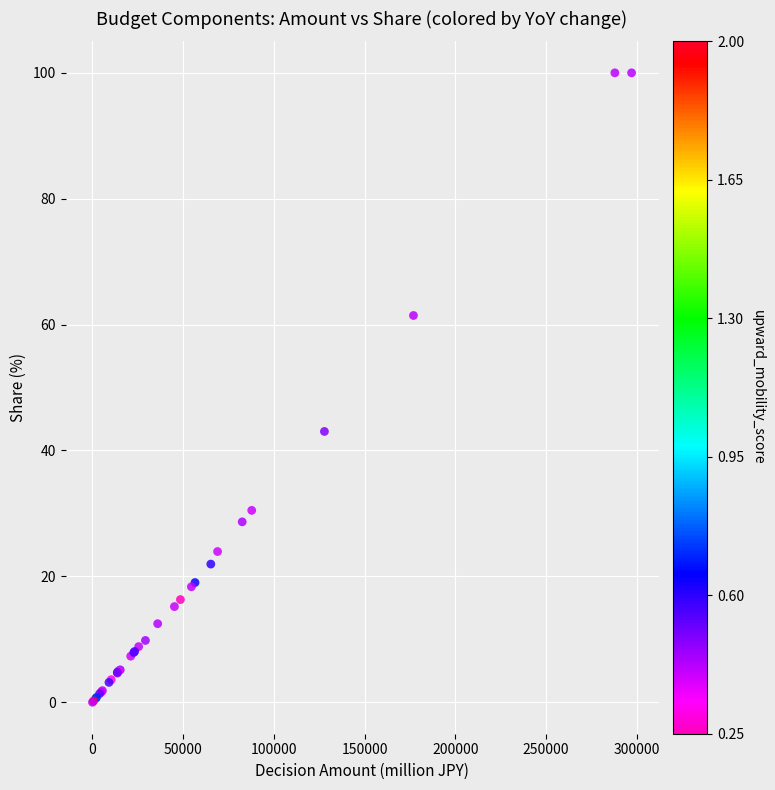

What Y value in the scatter plot is closest to 50?

43.0